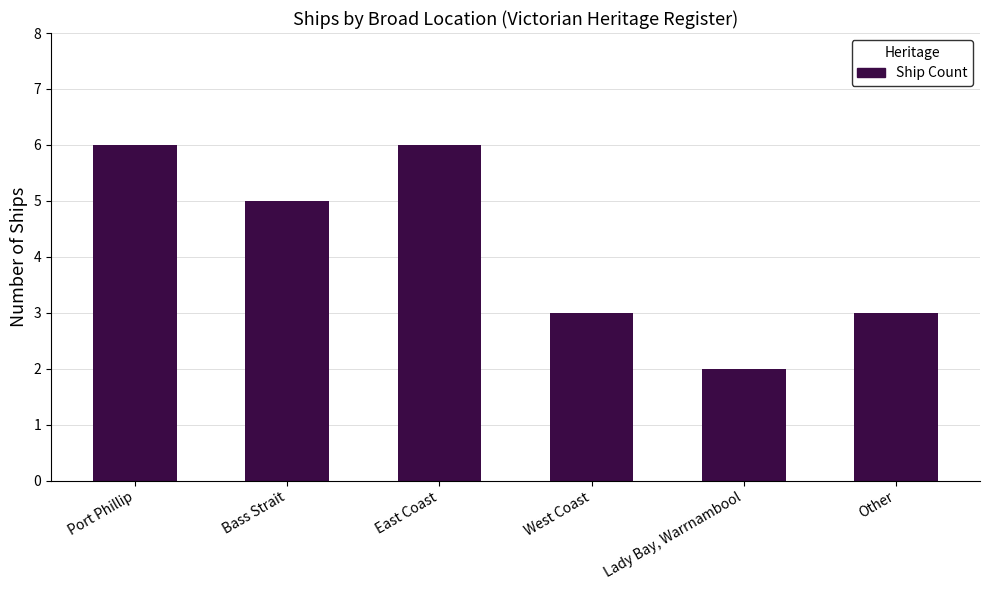

What position from the left is Other?

6